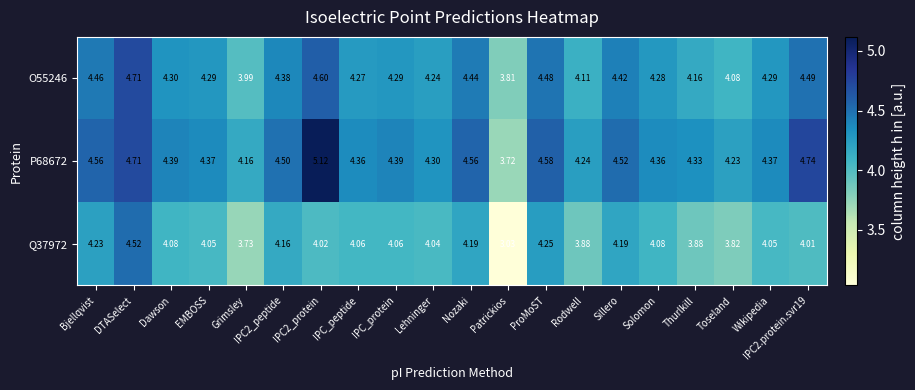

Which label corresponds to the smallest value in the chart?

Patrickios